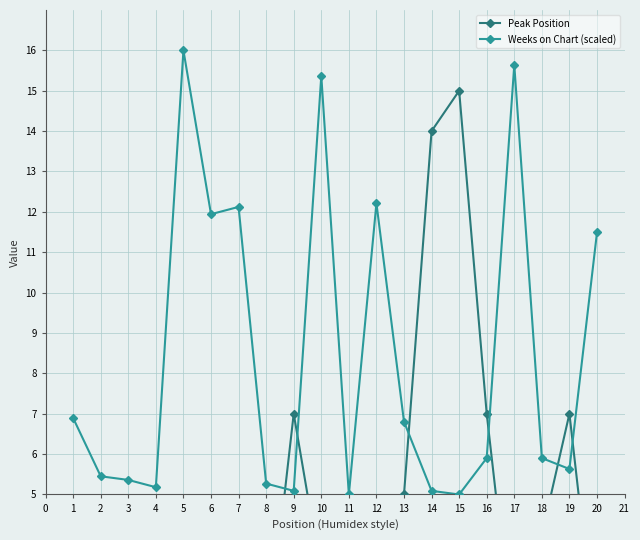

What is the sum of all Peak Position values?

83.0